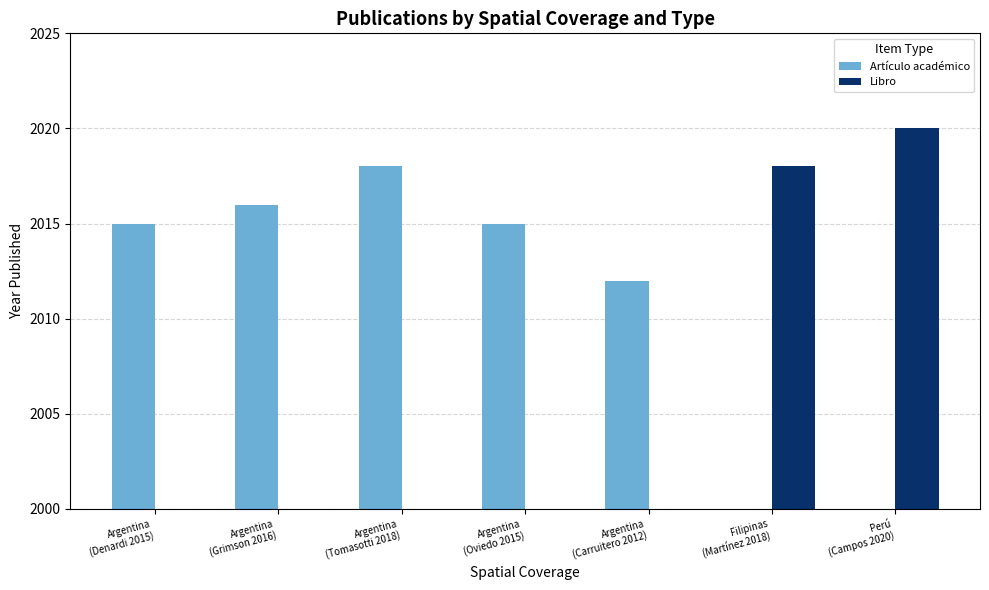

What is the label of the 6th bar from the right?

Argentina
(Grimson 2016)